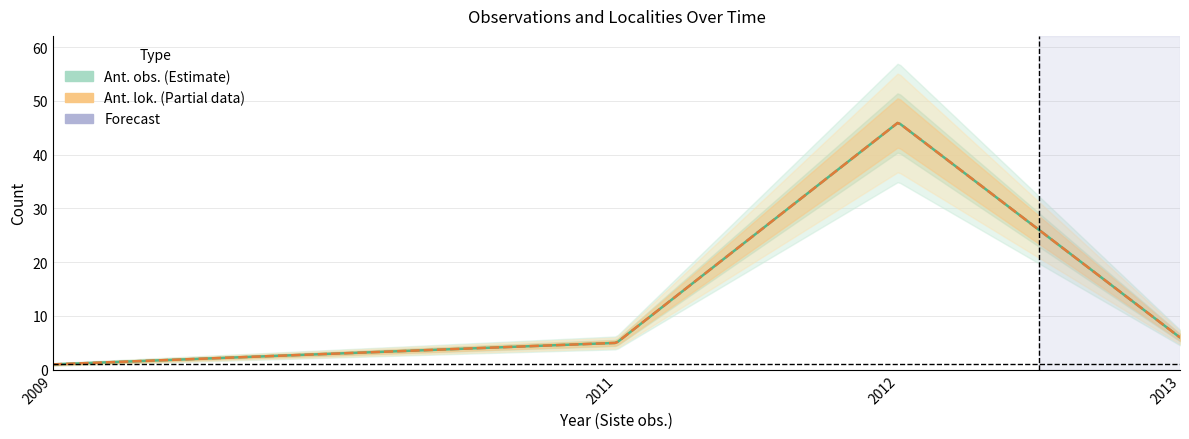

Reading left to right, transcribe all the data shown in this chart.

Ant. obs.: 2009=1	2011=5	2012=46	2013=6
Ant. lok.: 2009=1	2011=5	2012=46	2013=6